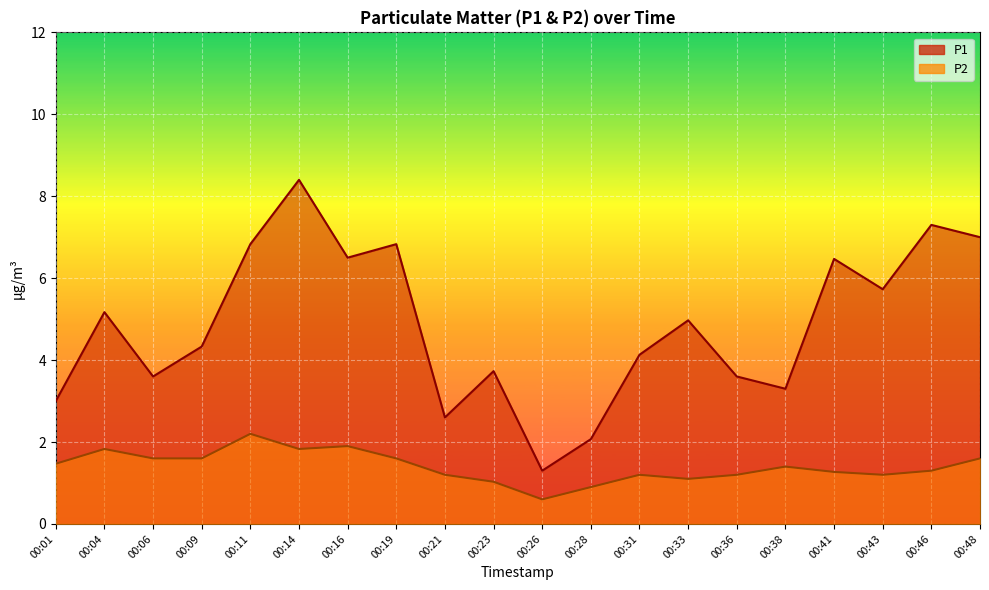

Rank the series by their maximum value, from lowest to highest.

P2, P1